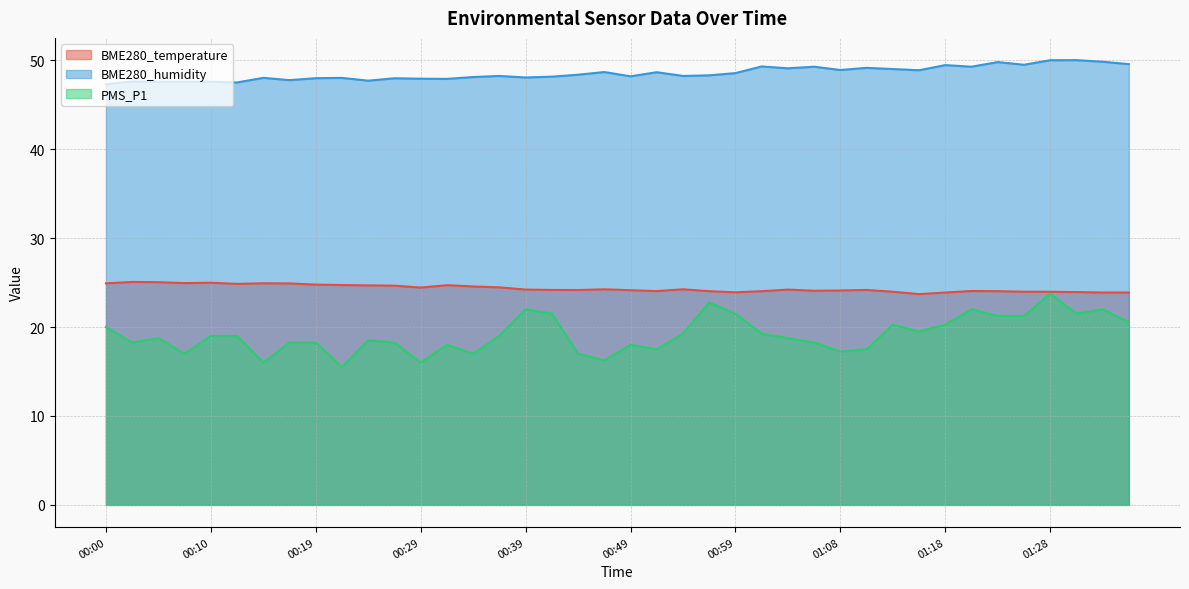

How many lines are shown in the chart?

3